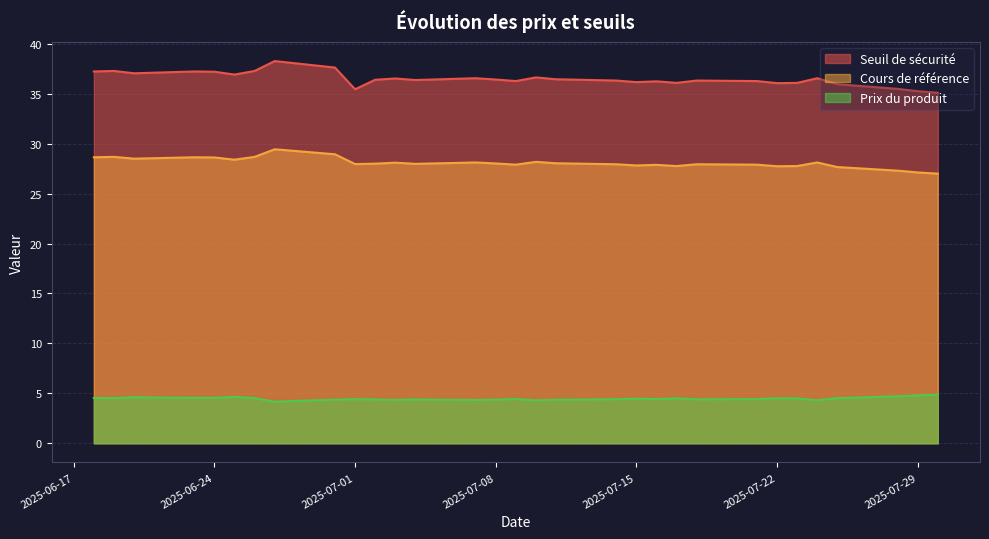

True or false: Prix du produit and Cours de référence cross at least once.

False